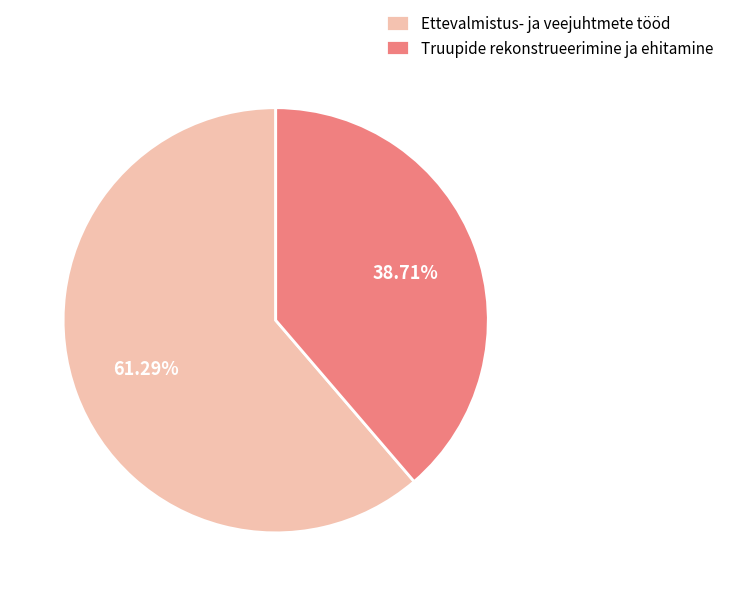

To the nearest percent, what is the difference between the Truupide rekonstrueerimine ja ehitamine and Ettevalmistus- ja veejuhtmete tööd slice percentages?

23%